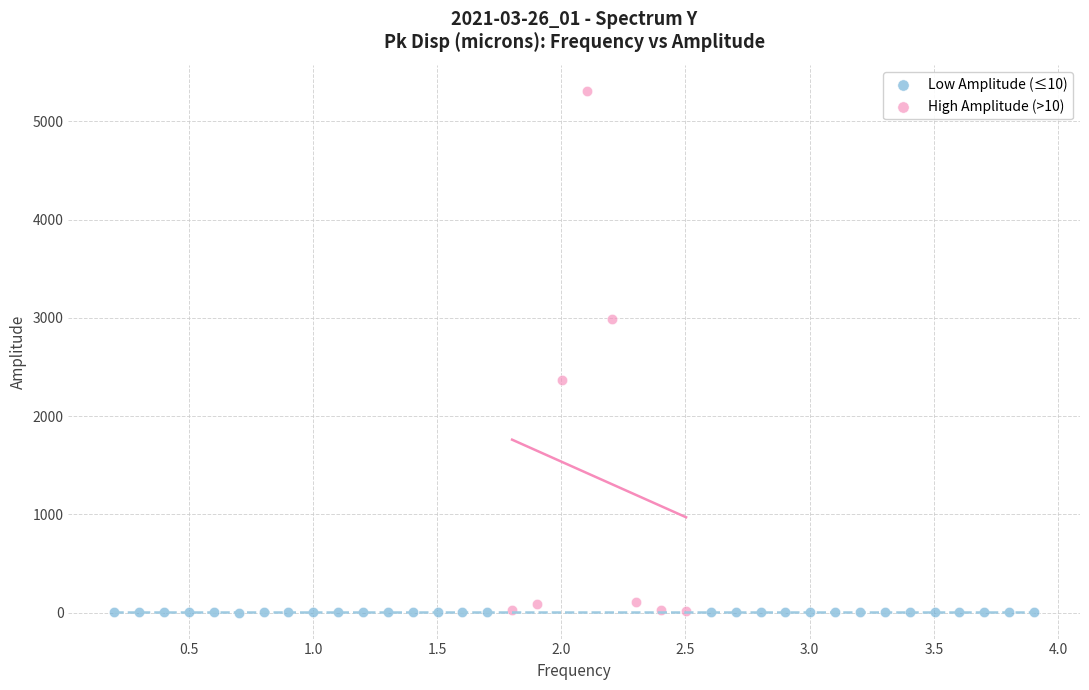

Which series reaches the maximum Y coordinate?

High Amplitude (>10)